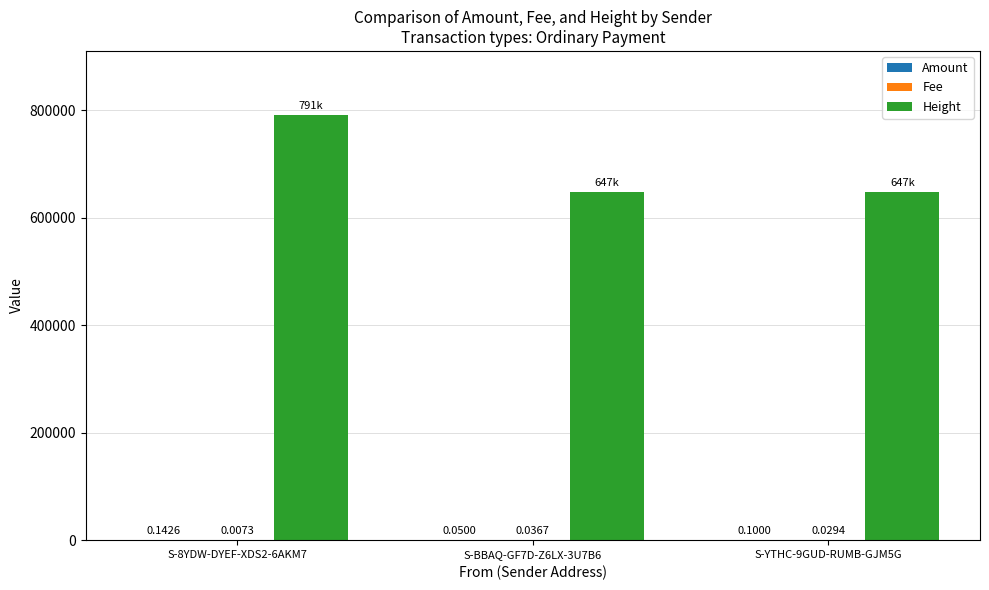

What is the spread (max minus min) of values at S-8YDW-DYEF-XDS2-6AKM7?

791847.0